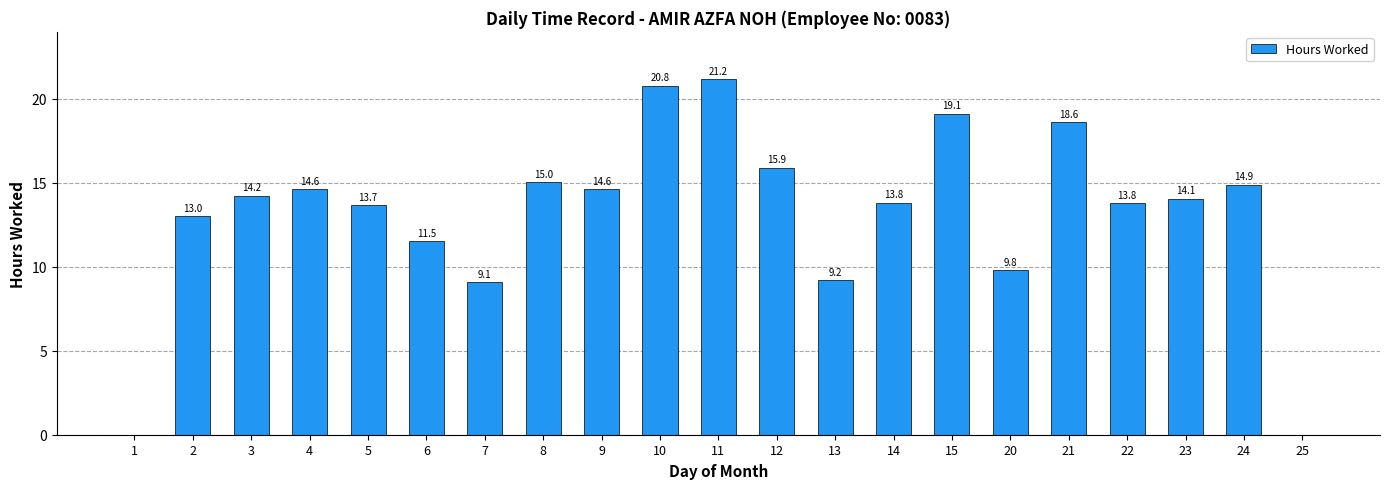

At which label is the value closest to 10?

20